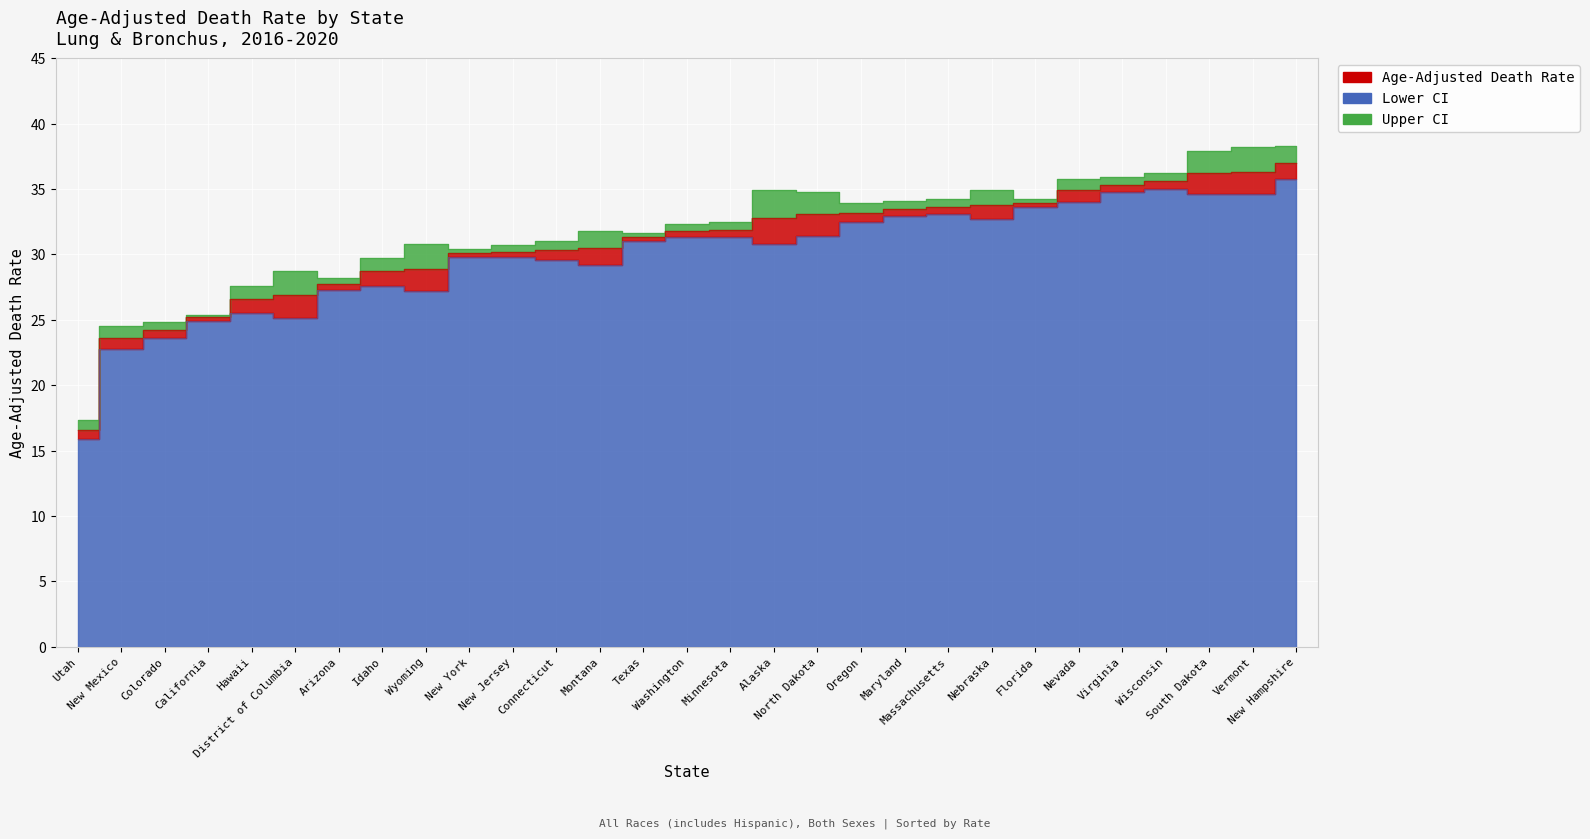

At which category does Lower CI reach its first local valley?

District of Columbia